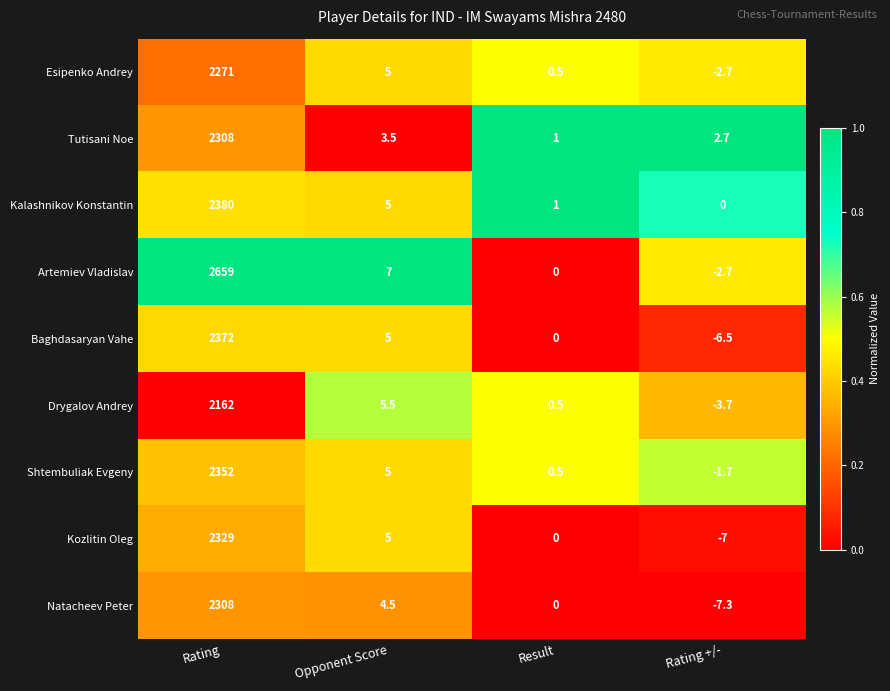

Between Opponent Score and Rating +/-, which series saw the biggest shift?

Kozlitin Oleg